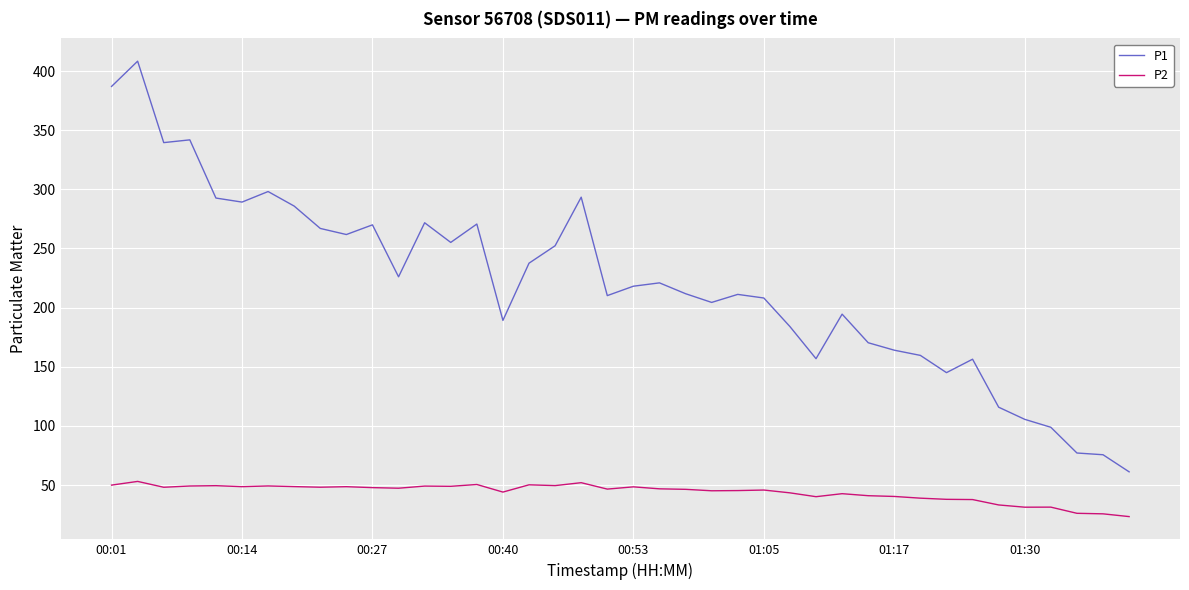

True or false: P1 and P2 cross at least once.

False